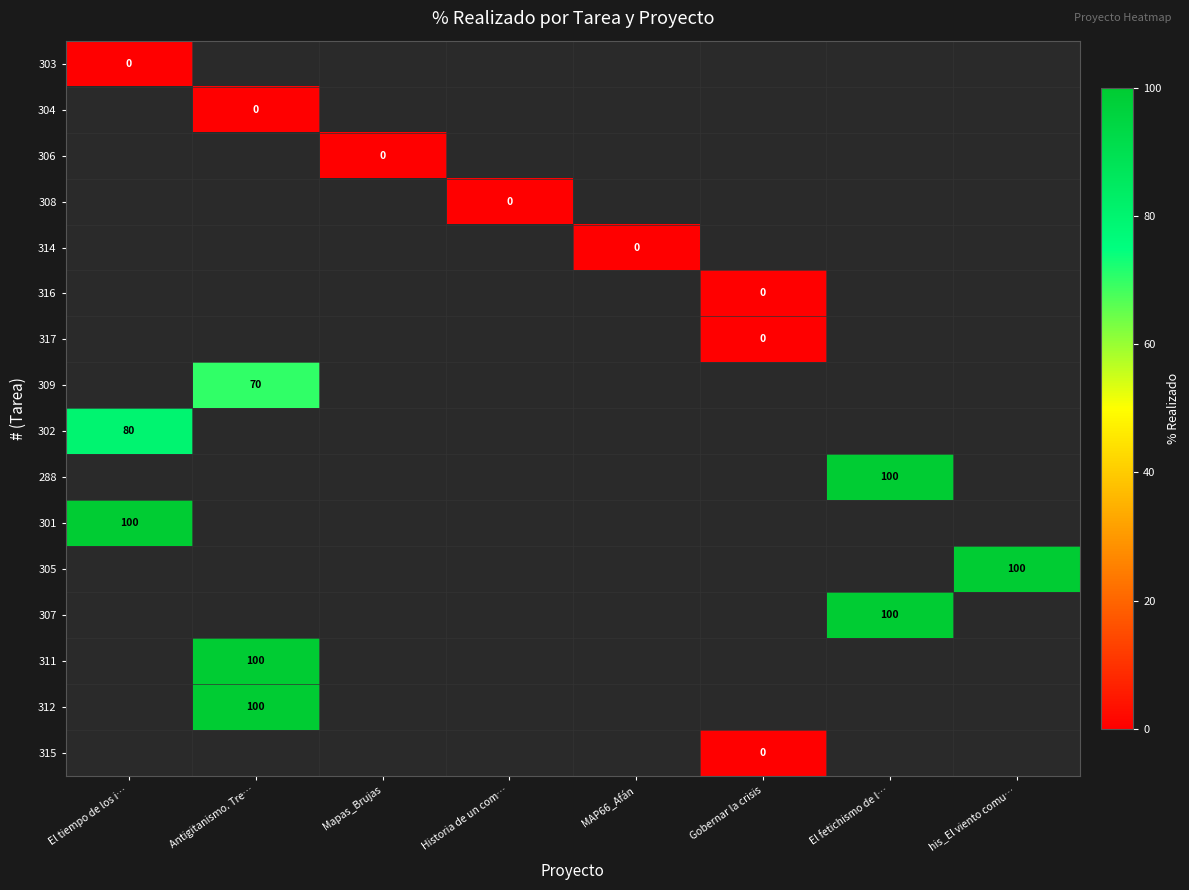

Which series has the widest spread of values?

303